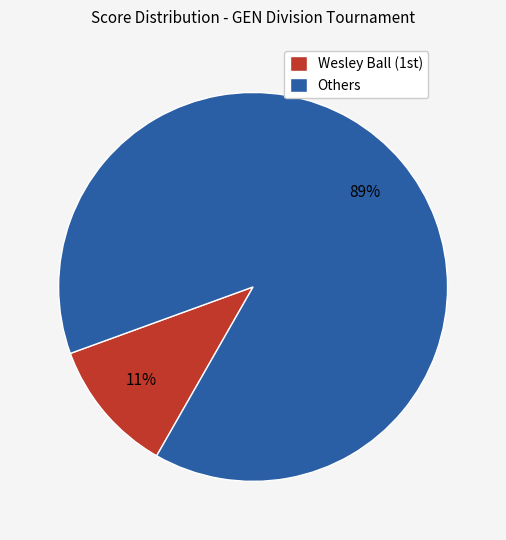

How many segments does this pie chart have?

2